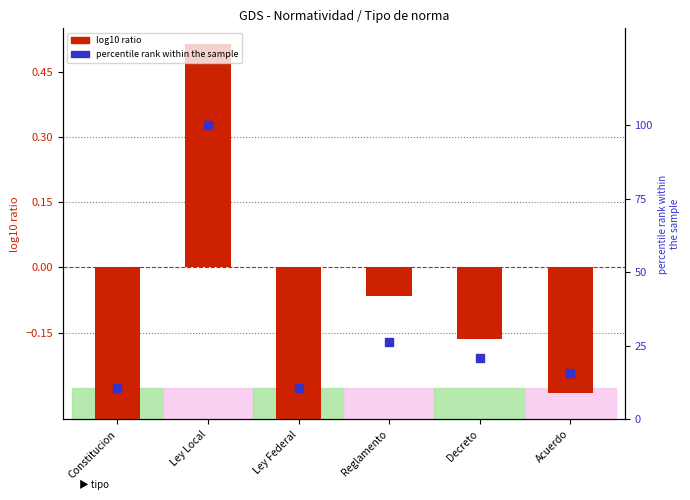

Which series reaches the maximum Y coordinate?

percentile rank within the sample